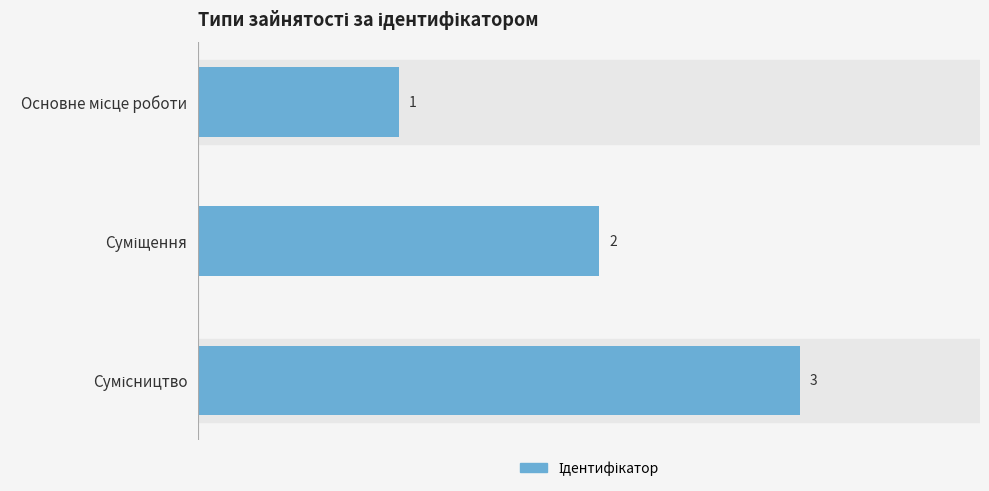

Count the values in the range 1 to 3.

3